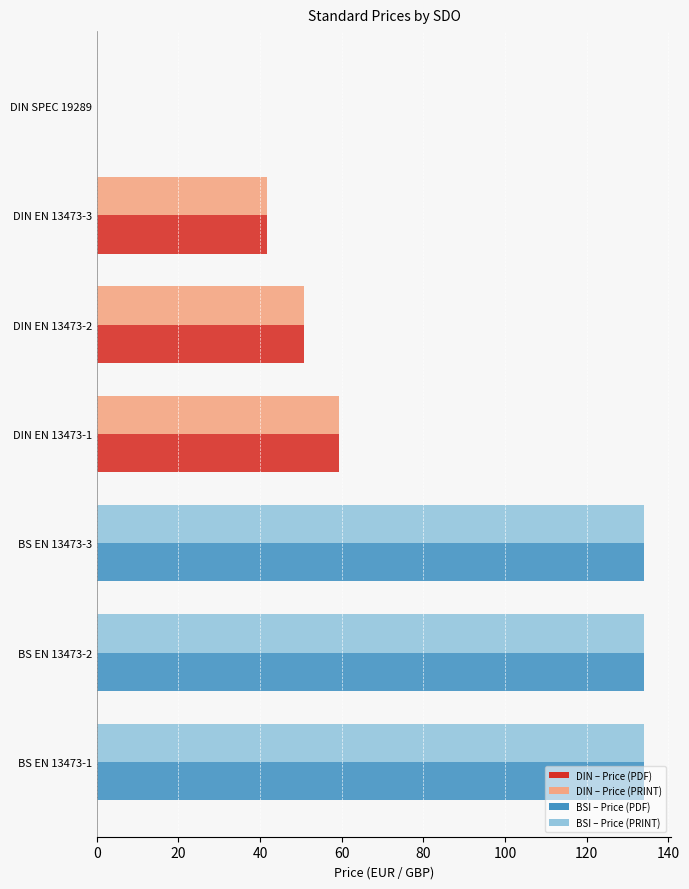

What is the total value across all series at BS EN 13473-3?

268.0